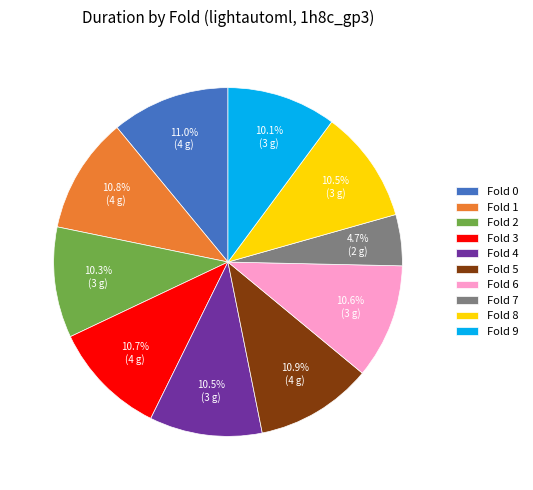

Combined, do Fold 3 and Fold 9 account for over 50%?

No